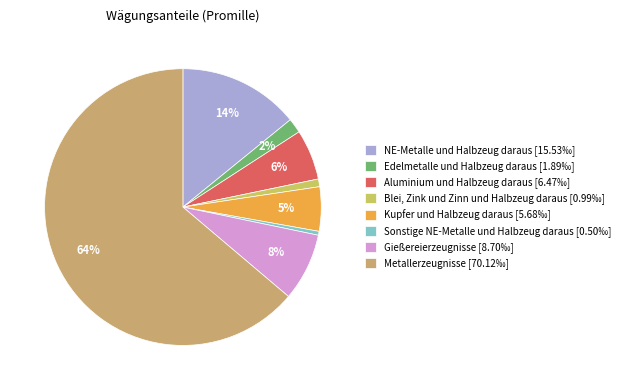

The Aluminium und Halbzeug daraus slice represents 6% of the pie. True or false?

True